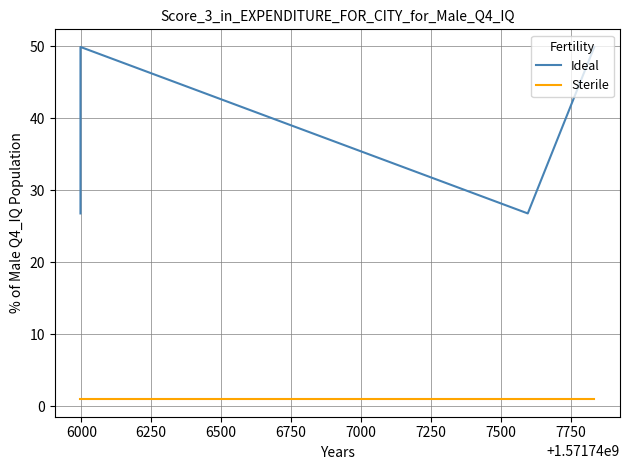

At 6000, list the series in order from largest to smallest.

Ideal, Sterile